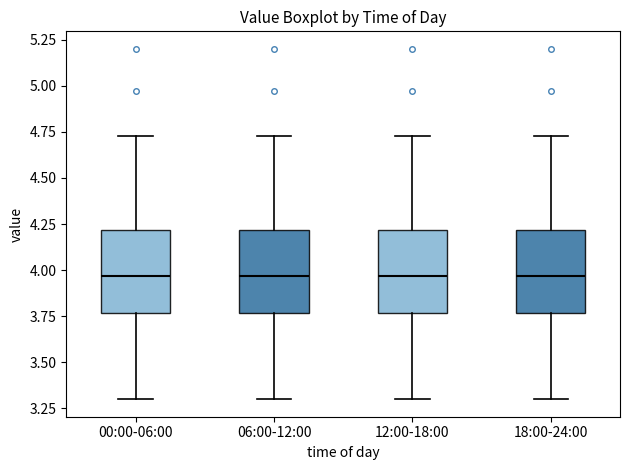

Reading left to right, read every box against the y-axis: the position of its median line, the range the box covers, and the ends of its whiskers. The values are not printed on the chart, so give them approximately, as read against the axis.

00:00-06:00: median 3.95, box 3.75 to 4.20, whiskers 3.30 to 4.75
06:00-12:00: median 3.95, box 3.75 to 4.20, whiskers 3.30 to 4.75
12:00-18:00: median 3.95, box 3.75 to 4.20, whiskers 3.30 to 4.75
18:00-24:00: median 3.95, box 3.75 to 4.20, whiskers 3.30 to 4.75